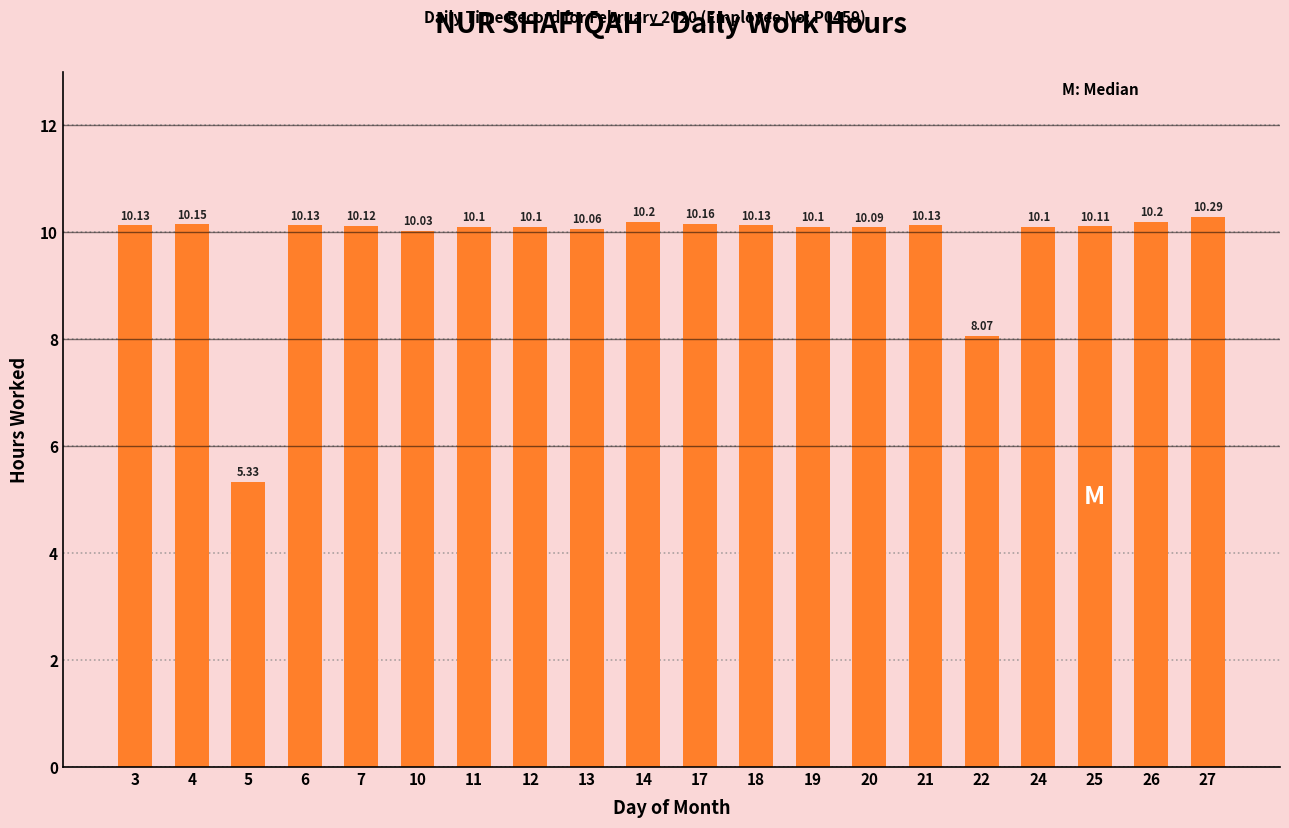

The value at 6 is 2.1. True or false?

False